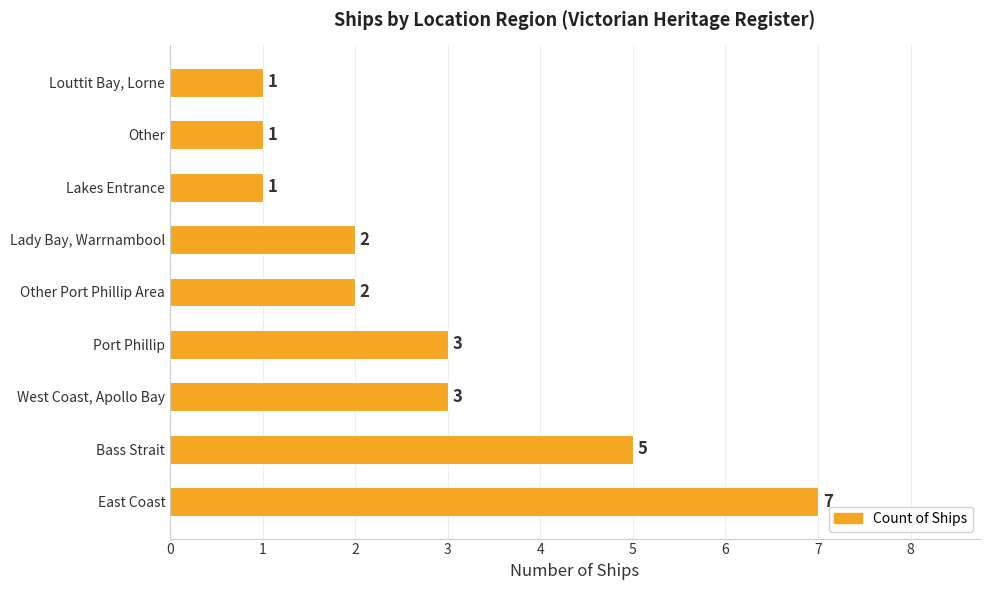

Is it true that the value at Other Port Phillip Area is 2?

True